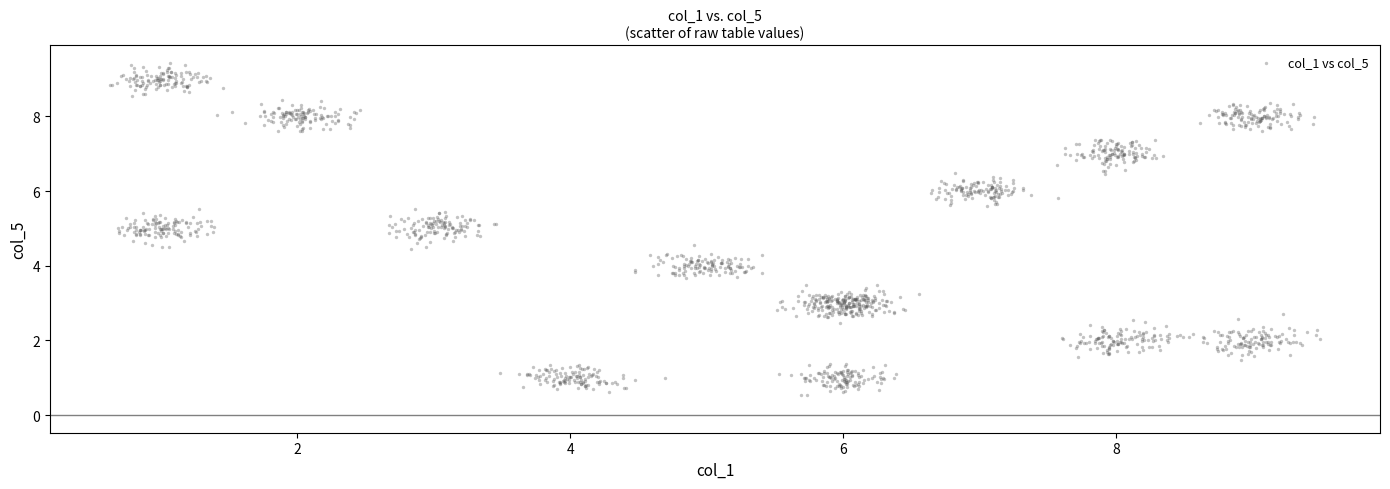

What is the range of X values (max minus min)?

8.9